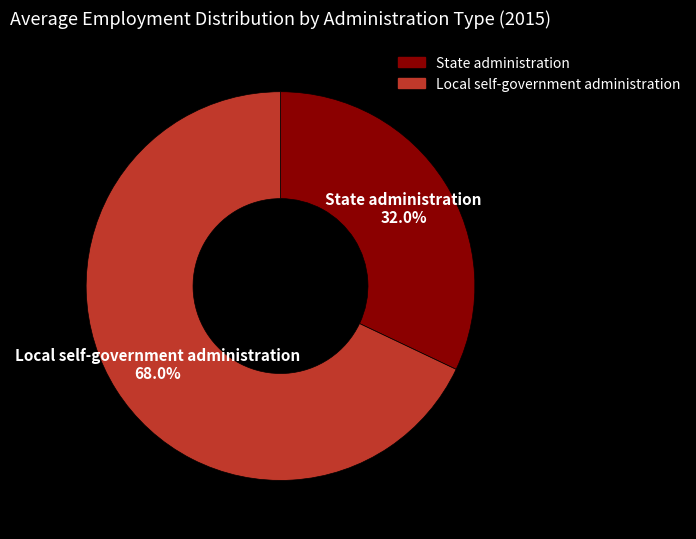

To the nearest percent, what is the combined percentage of Local self-government administration and State administration?

100%